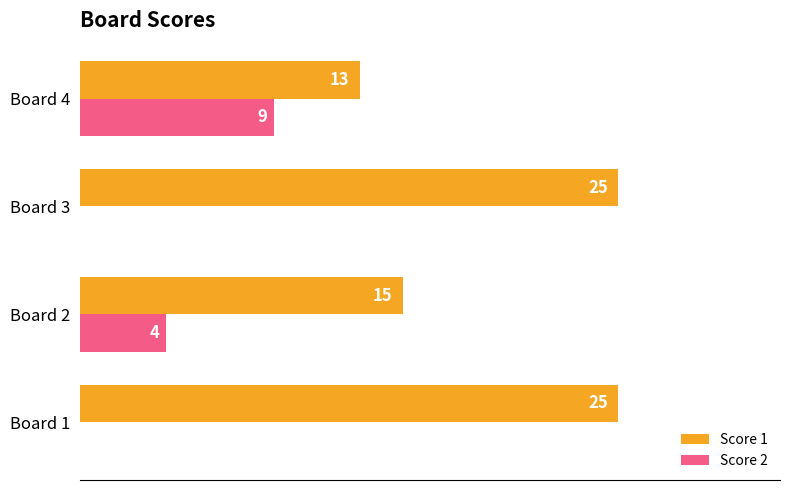

Between Board 2 and Board 4, which series saw the biggest shift?

Score 2